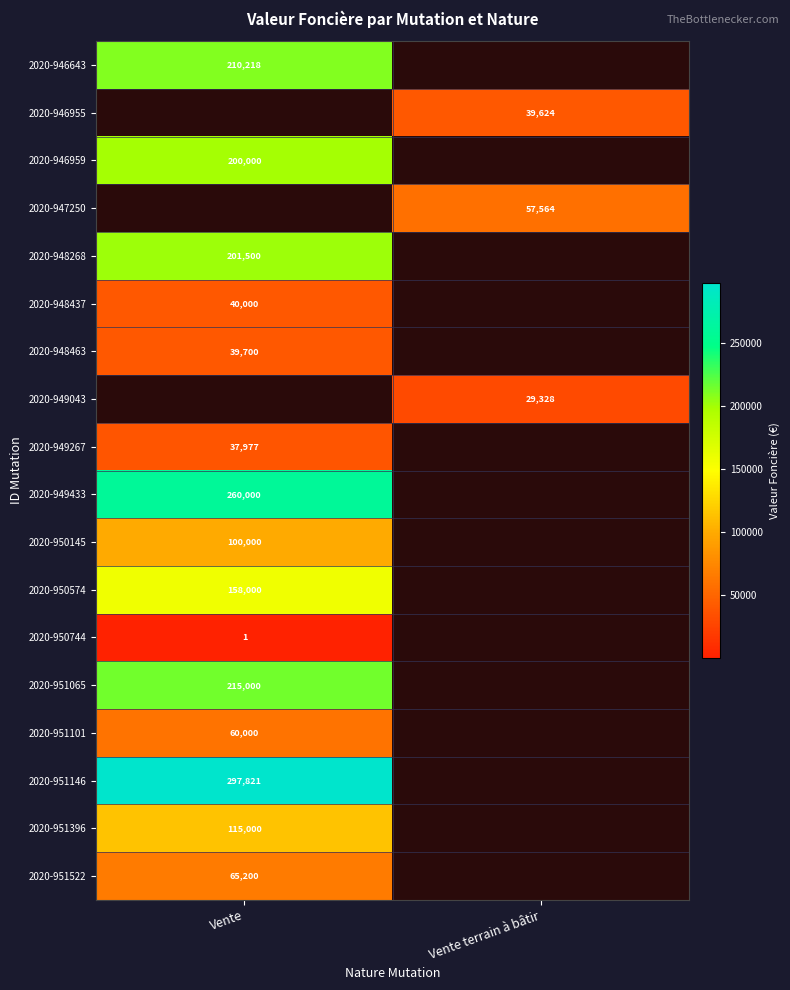

What is the minimum value shown in the chart?

1.0